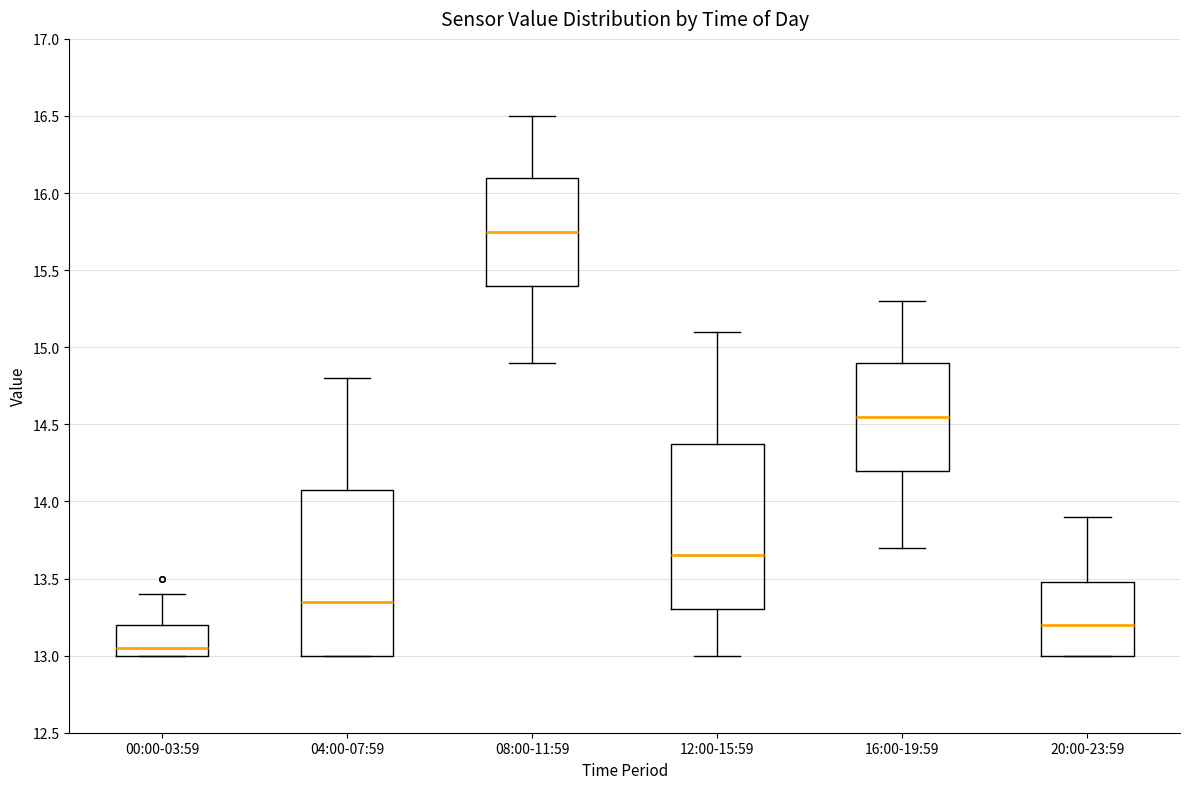

Reading left to right, read every box against the y-axis: the position of its median line, the range the box covers, and the ends of its whiskers. The values are not printed on the chart, so give them approximately, as read against the axis.

00:00-03:59: median 13.05, box 13.00 to 13.20, whiskers 13.00 to 13.40
04:00-07:59: median 13.35, box 13.00 to 14.10, whiskers 13.00 to 14.80
08:00-11:59: median 15.75, box 15.40 to 16.10, whiskers 14.90 to 16.50
12:00-15:59: median 13.65, box 13.30 to 14.40, whiskers 13.00 to 15.10
16:00-19:59: median 14.55, box 14.20 to 14.90, whiskers 13.70 to 15.30
20:00-23:59: median 13.20, box 13.00 to 13.50, whiskers 13.00 to 13.90